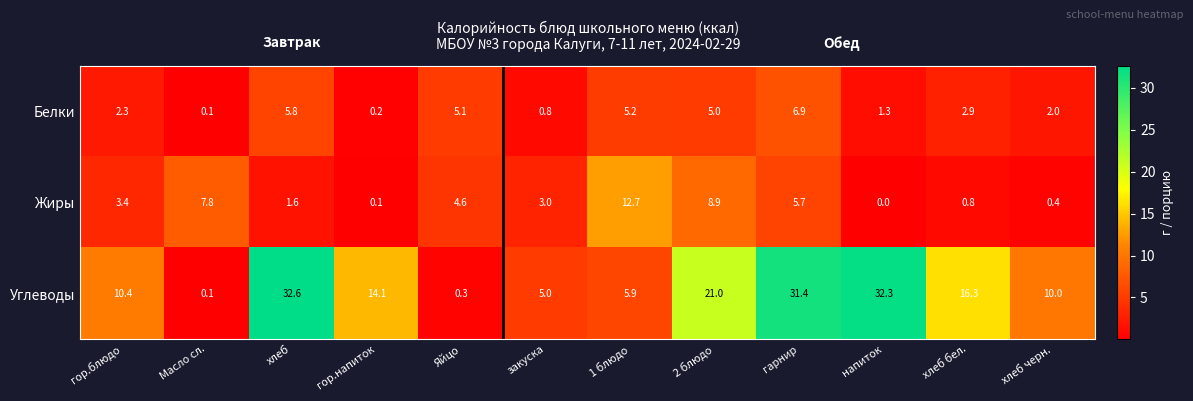

Which category has the lowest value in the Белки series?

Масло сл.